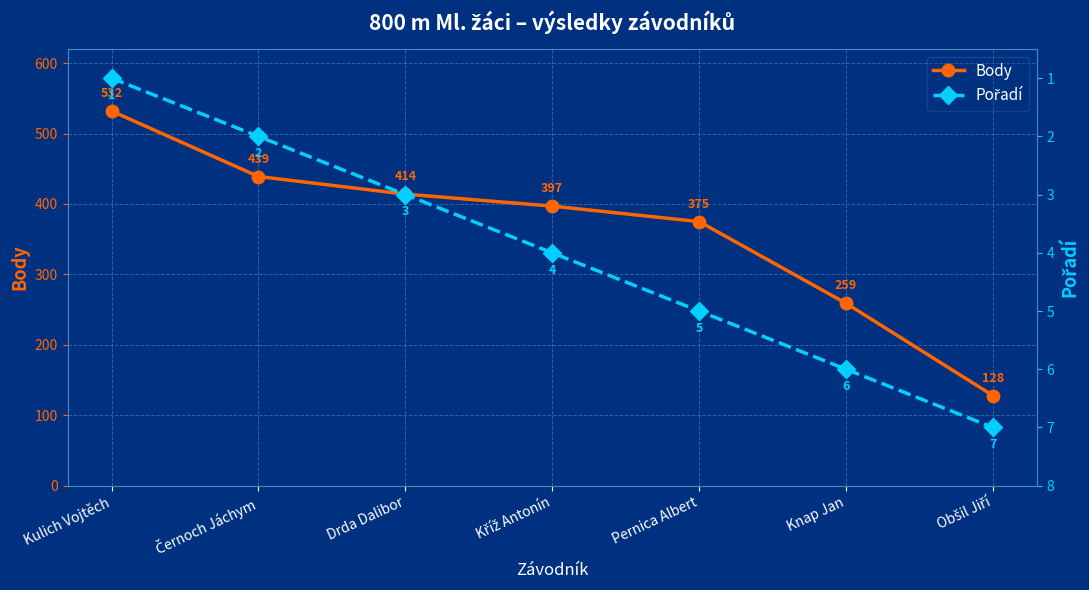

True or false: Pořadí and Body cross at least once.

False